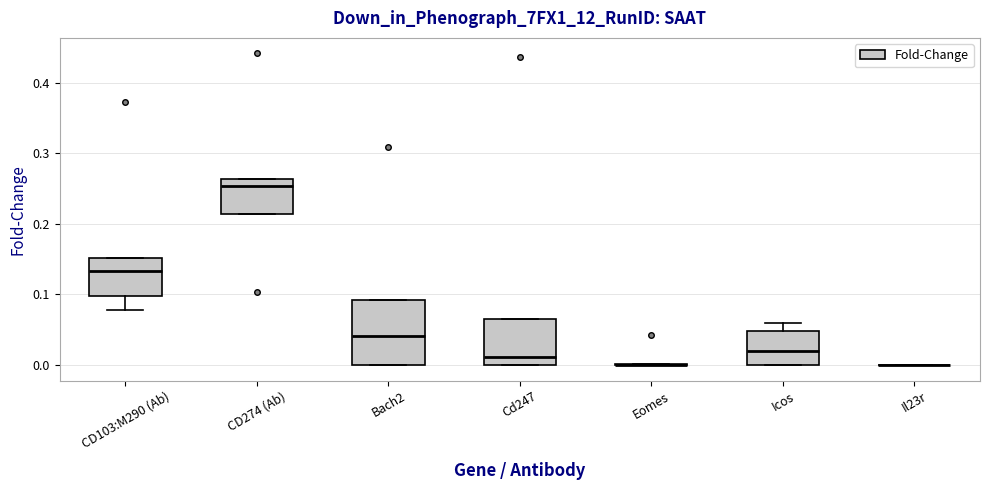

Where is the lower edge of the box for CD103:M290 (Ab) on the y-axis? The values are not printed on the chart, so give them approximately, as read against the axis.

0.10